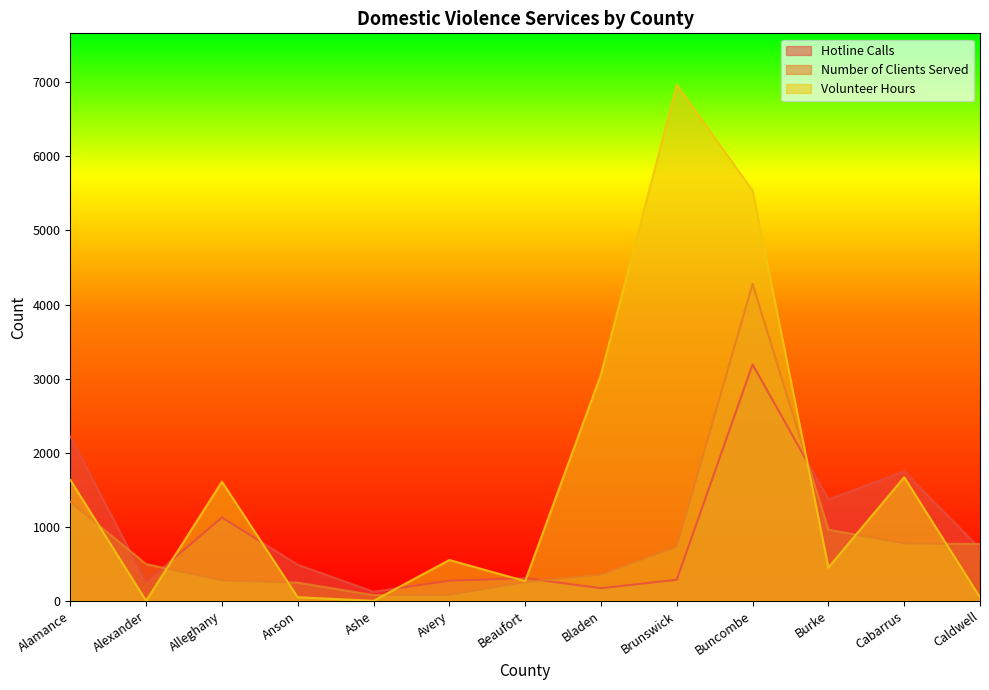

Between Ashe and Buncombe, which series saw the biggest shift?

Volunteer Hours